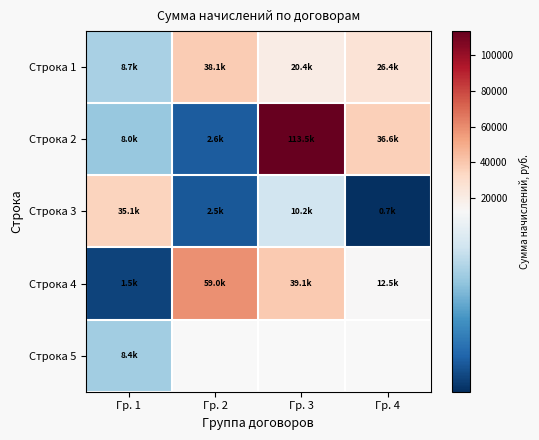

What is the highest value of the Строка 1 series?

38101.9